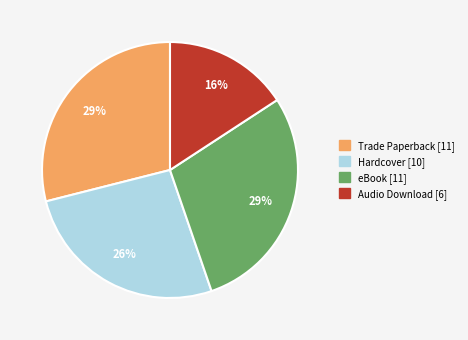

The Trade Paperback slice represents 18% of the pie. True or false?

False